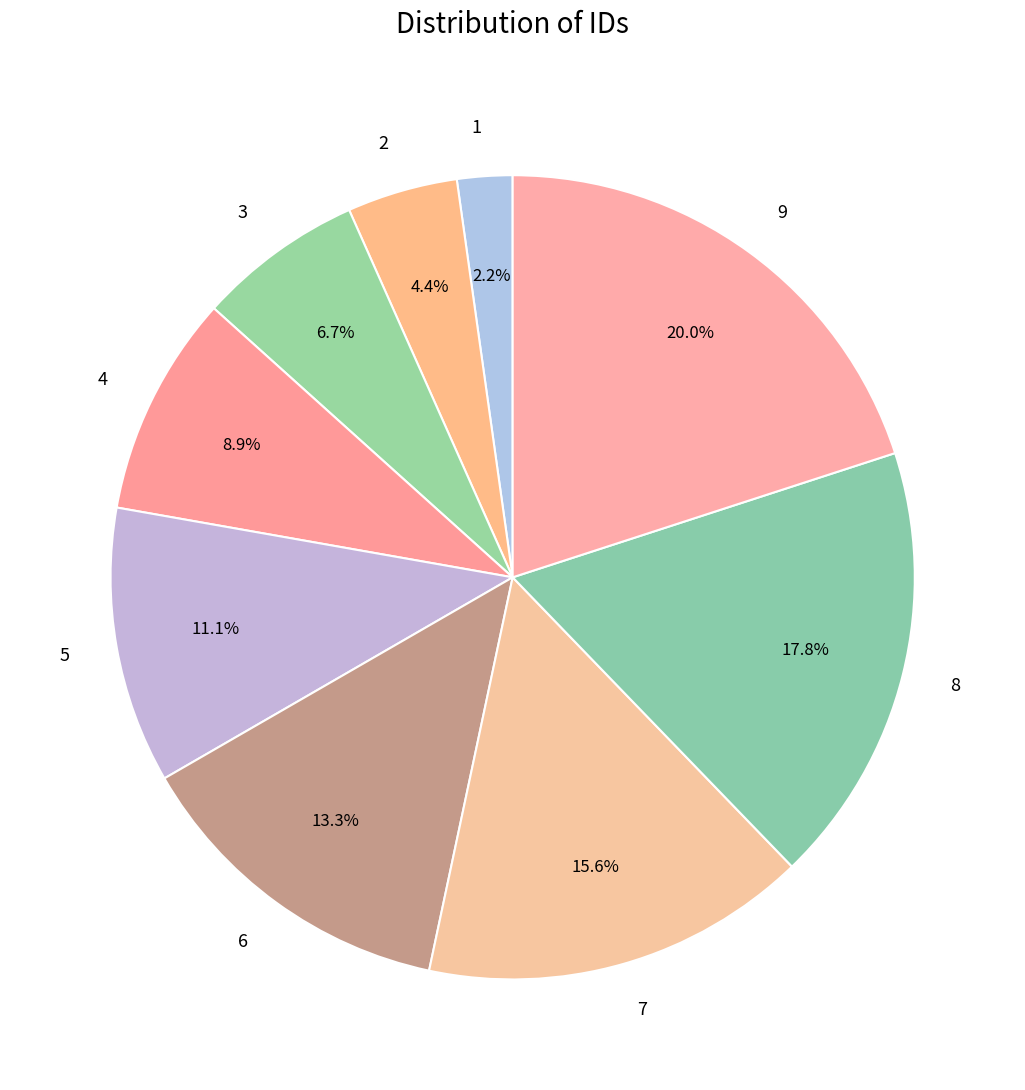

Between 9 and 5, which is larger?

9